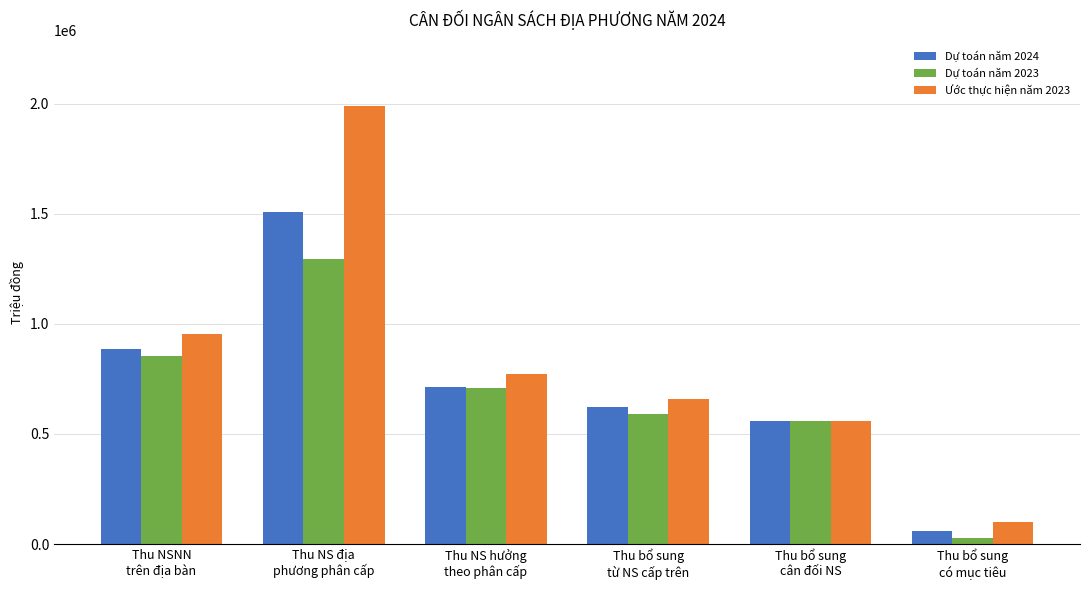

List the series in order of their peak value, highest first.

Ước thực hiện năm 2023, Dự toán năm 2024, Dự toán năm 2023